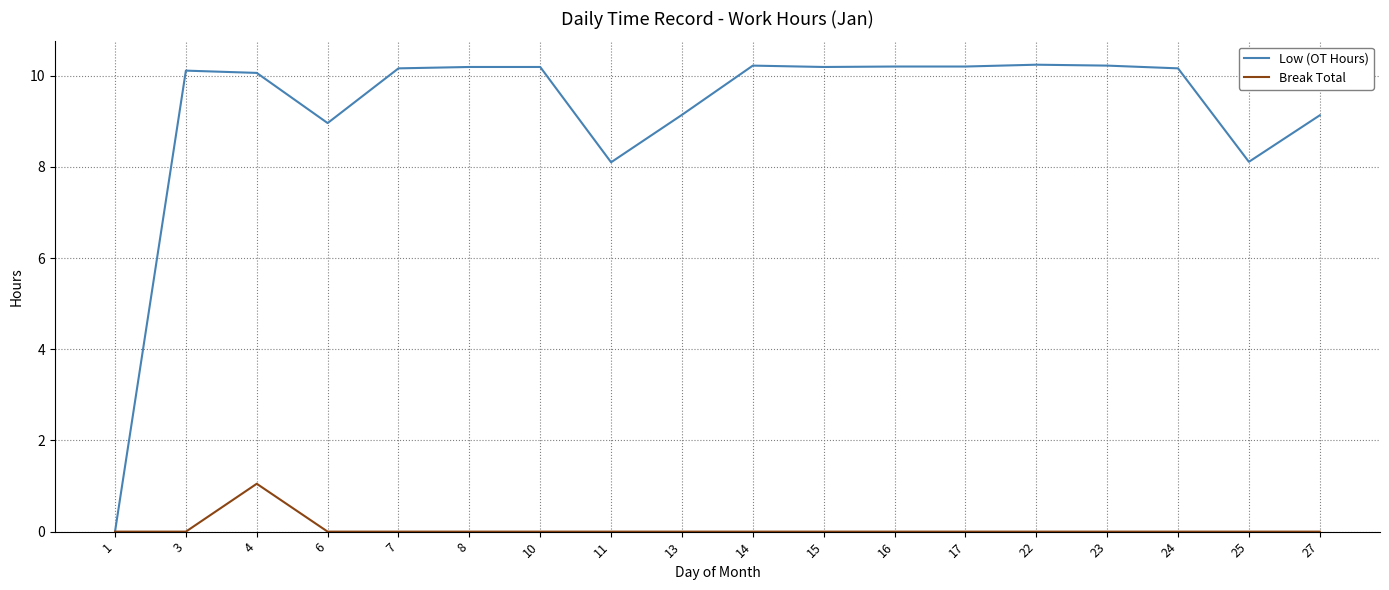

What is the maximum value shown in the chart?

10.2